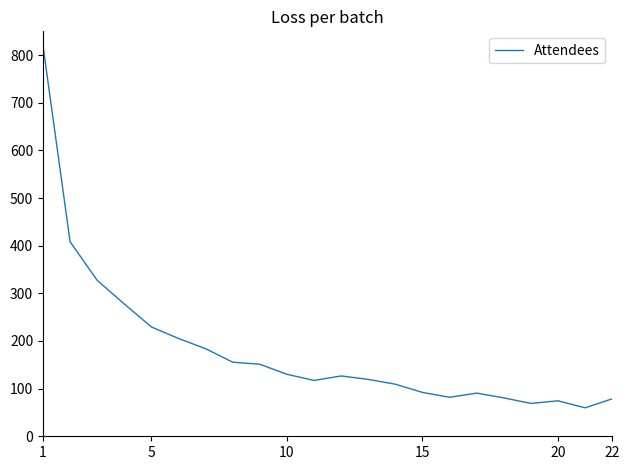

What is the greatest value displayed?

820.0